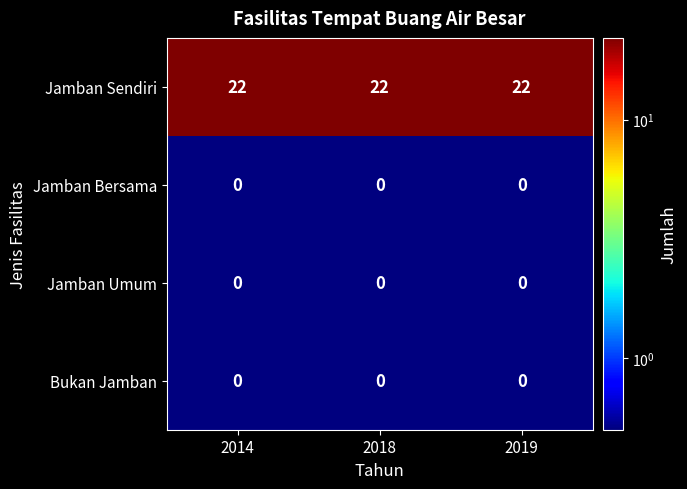

True or false: Jamban Bersama has a value of 0 at 2019.

True